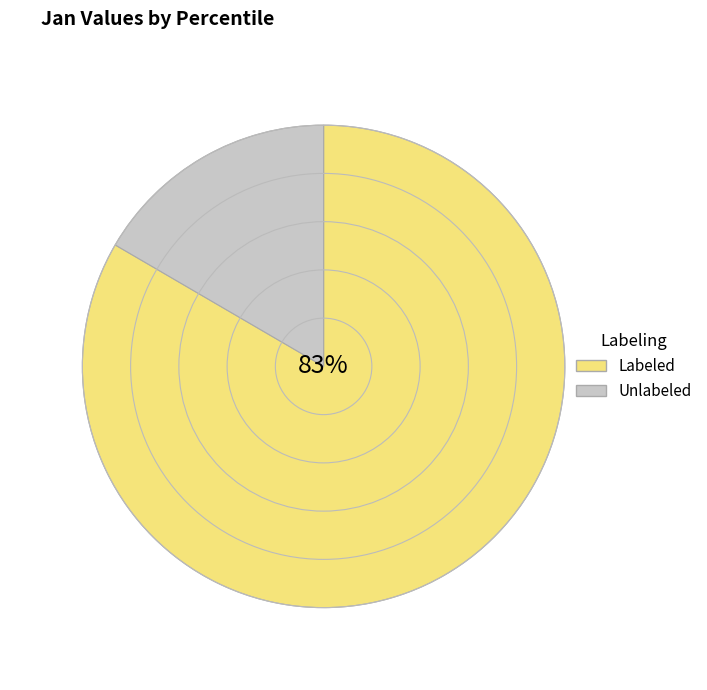

Which has a higher value, Unlabeled or Labeled?

Labeled